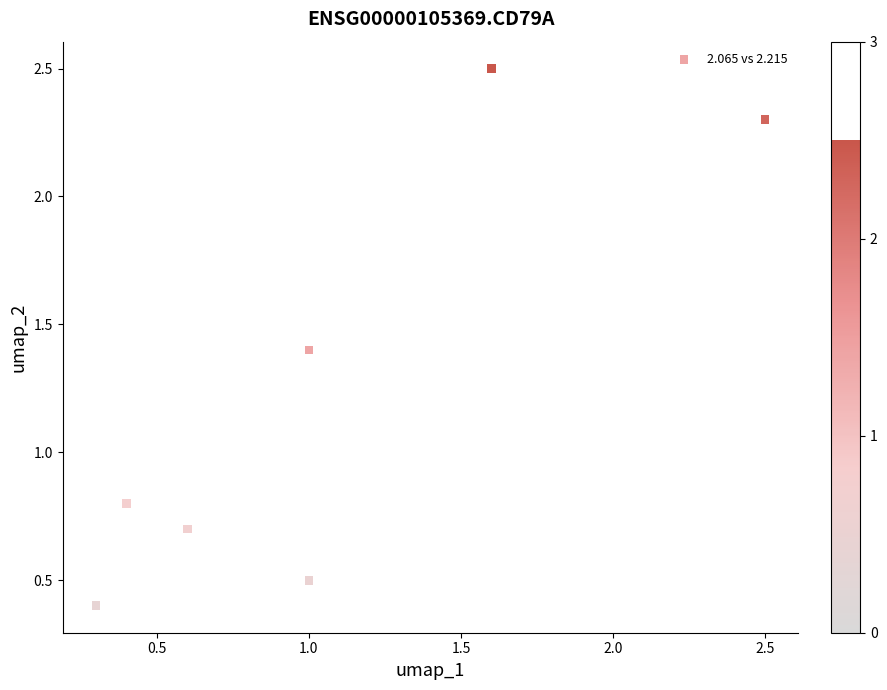

What Y value in the scatter plot is closest to 1?

0.8